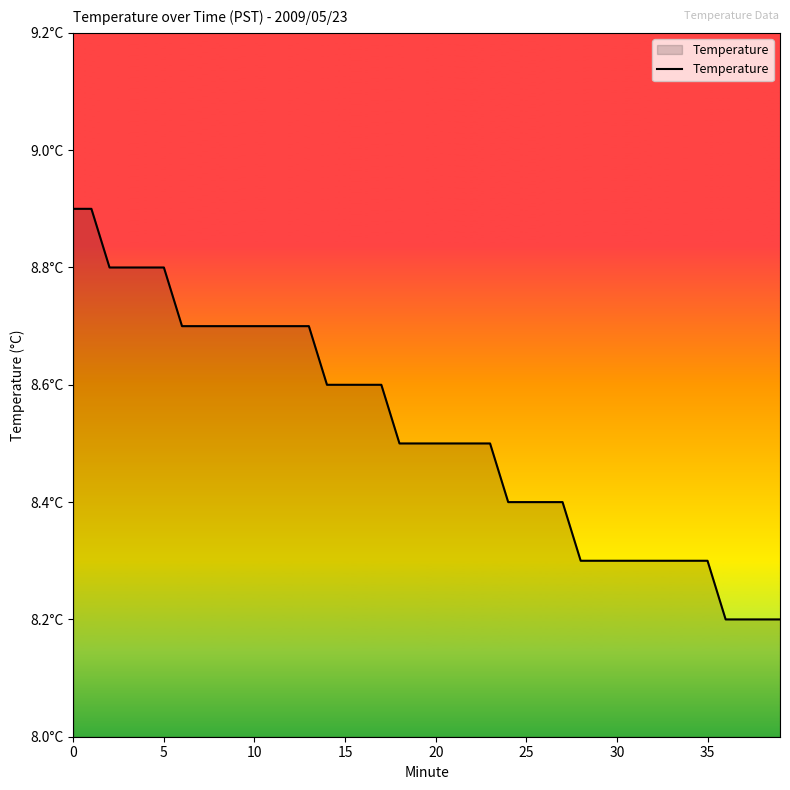

Does the chart display data point markers on the line(s)?

No